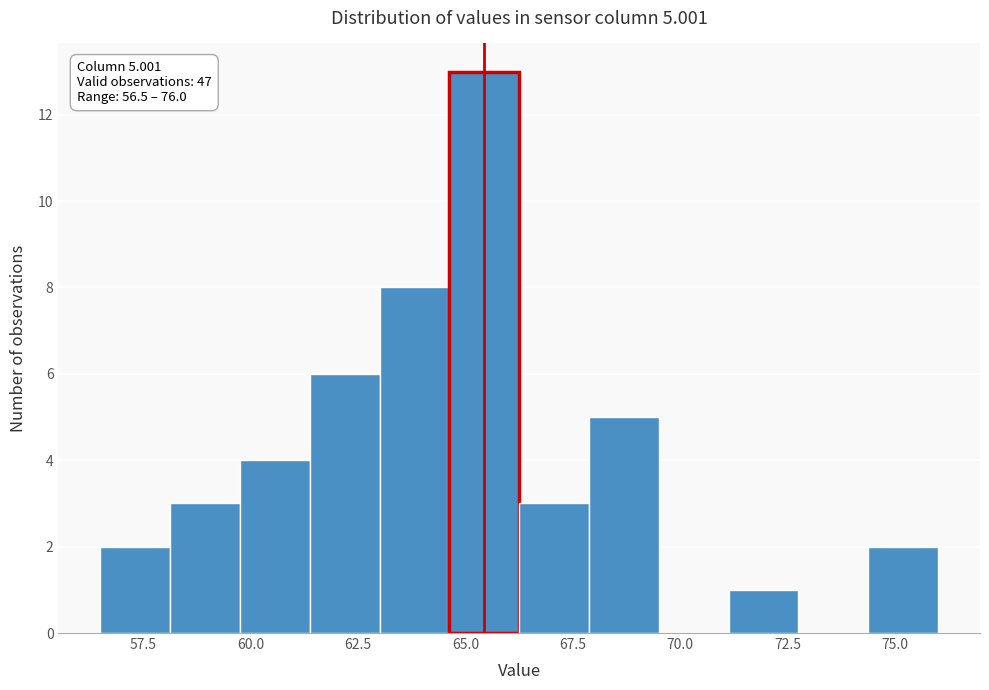

Read against the x-axis, roughly where is the centre of the tallest bar?

65.5